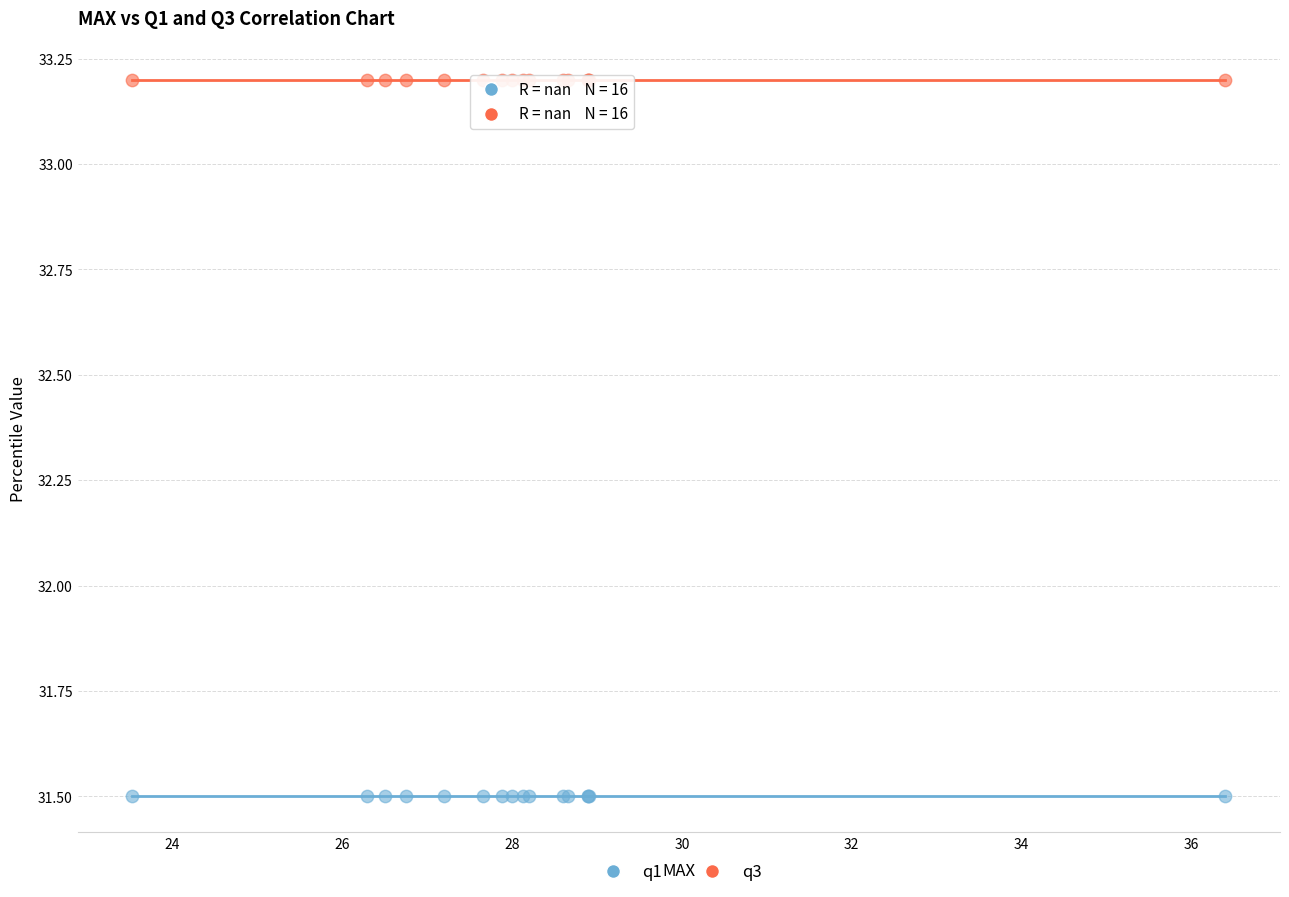

Which series reaches the minimum Y coordinate?

q1